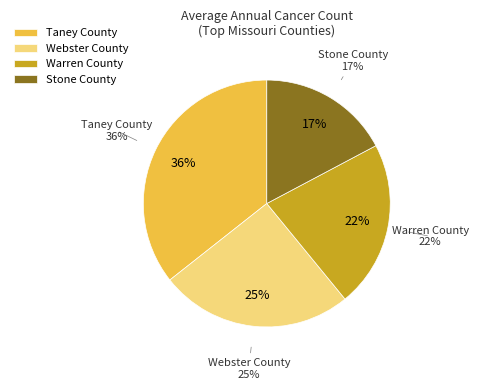

Is it true that Missouri is 1% of the pie?

False